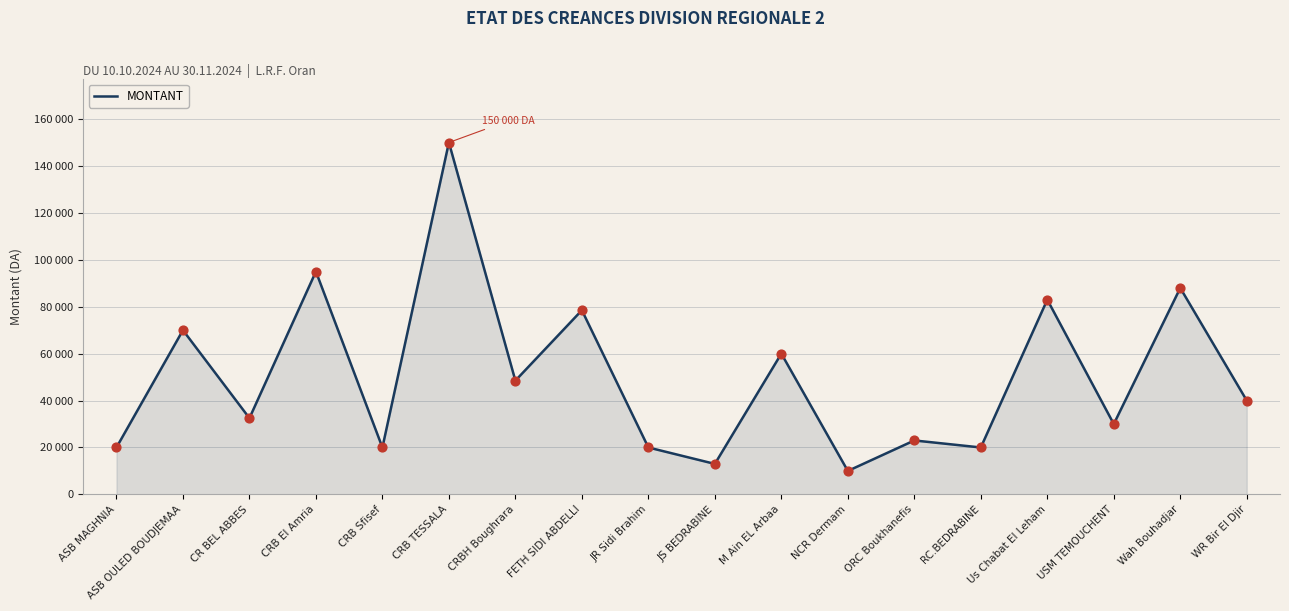

Is this an area chart (filled region under the line)?

Yes